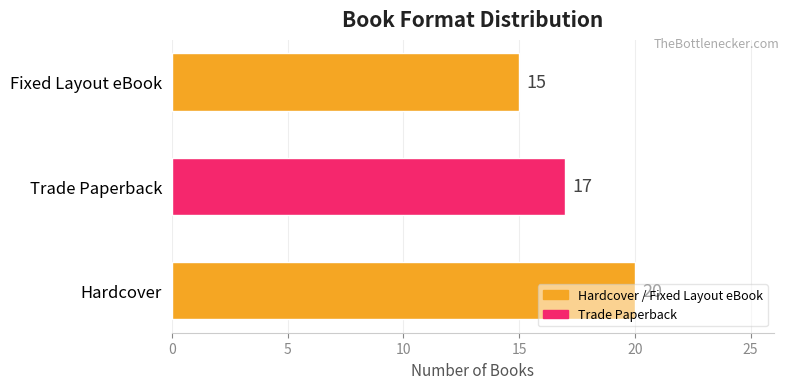

Rank the categories by value from lowest to highest.

Fixed Layout eBook, Trade Paperback, Hardcover